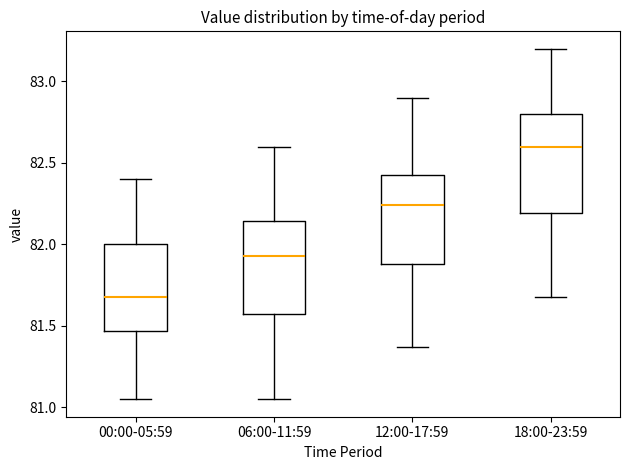

Which box has the lowest median line?

00:00-05:59